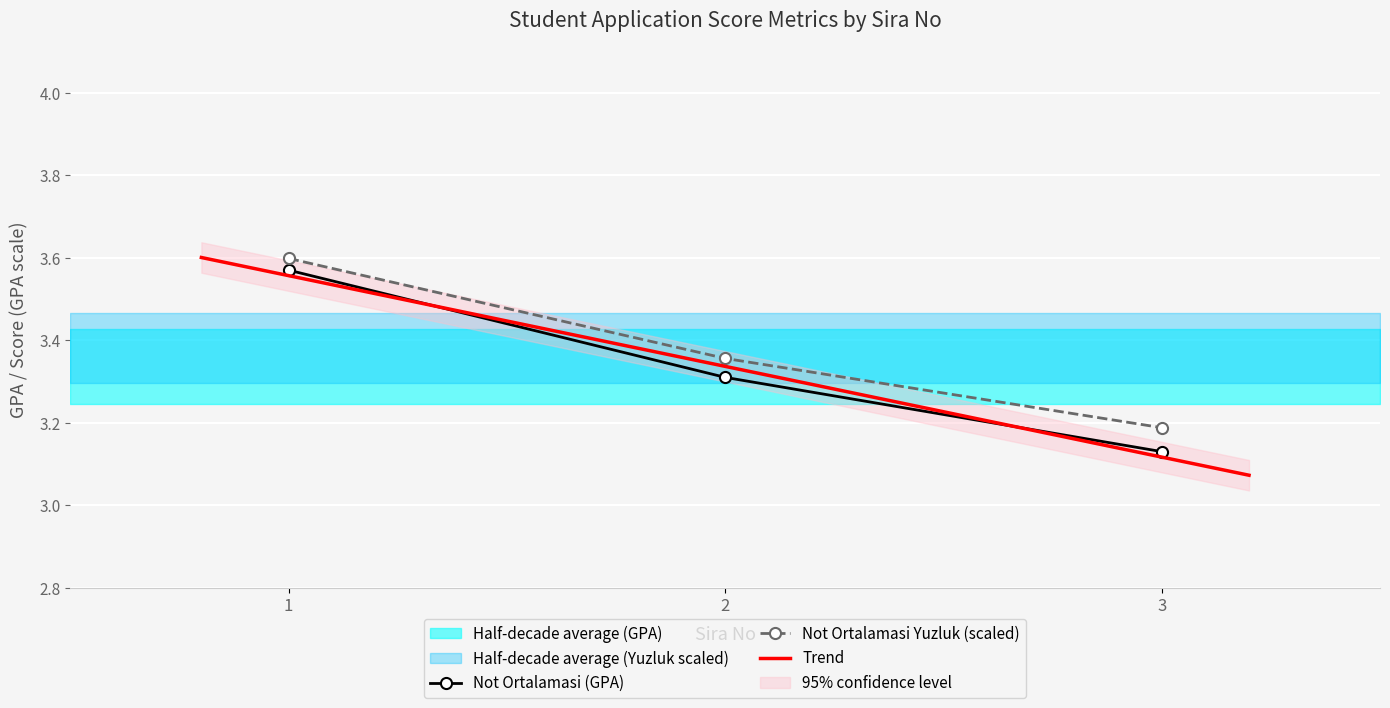

What is the value of the Not Ortalamasi (Yuzluk) point at the 3rd from the left?

3.2